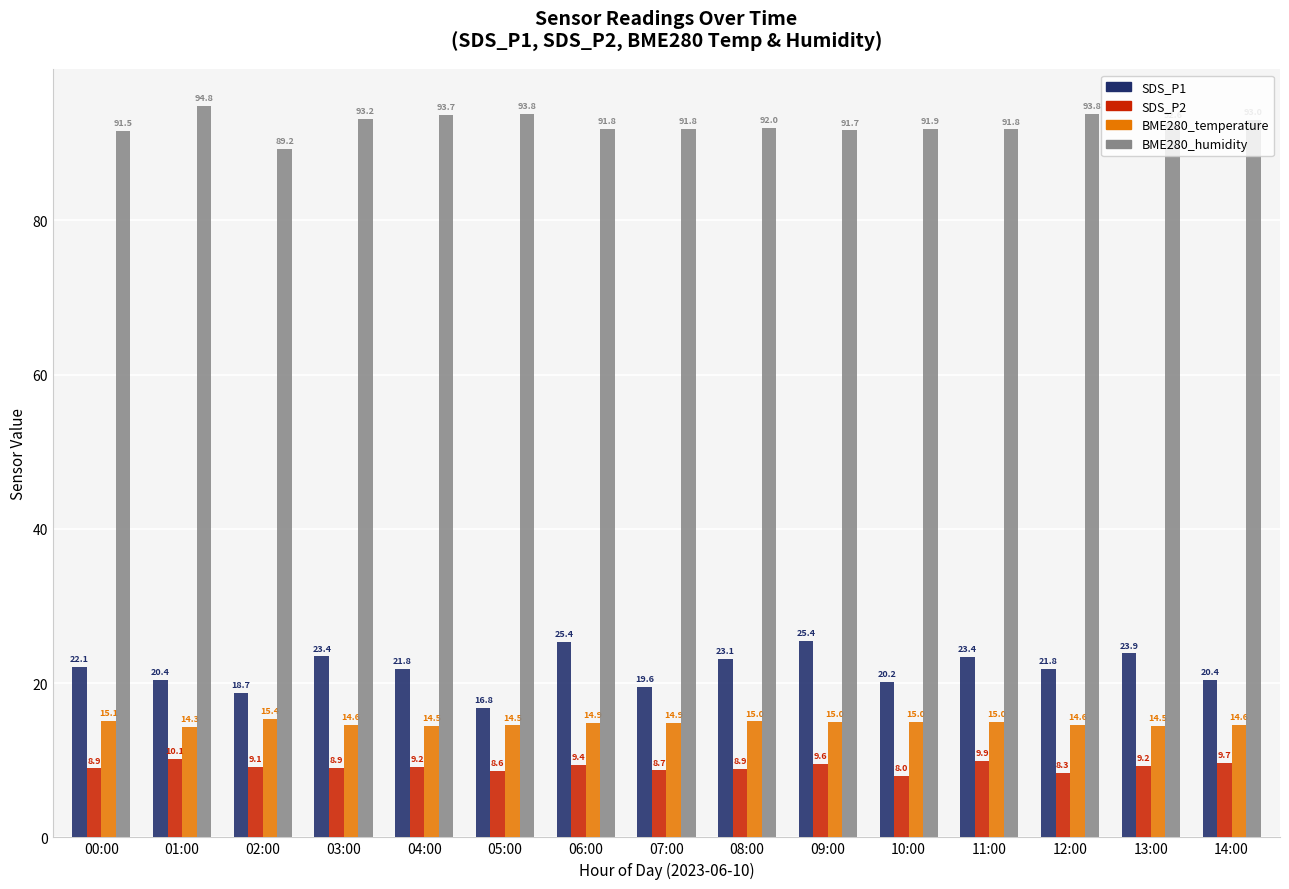

What is the difference between the SDS_P1 values at 06:00 and 01:00?

5.0